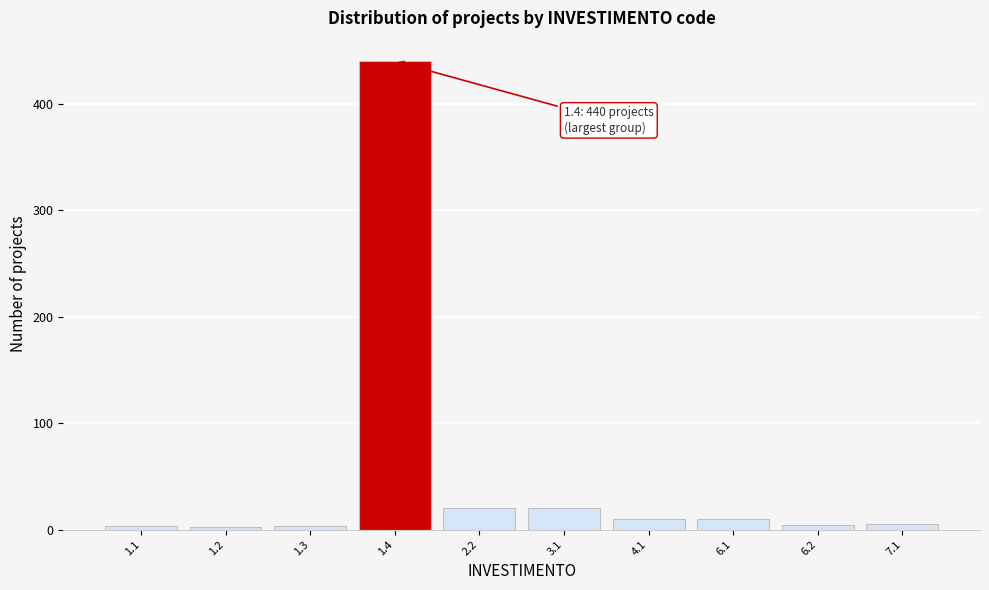

What is the ratio of the value at 1.4 to the value at 3.1?

22.0